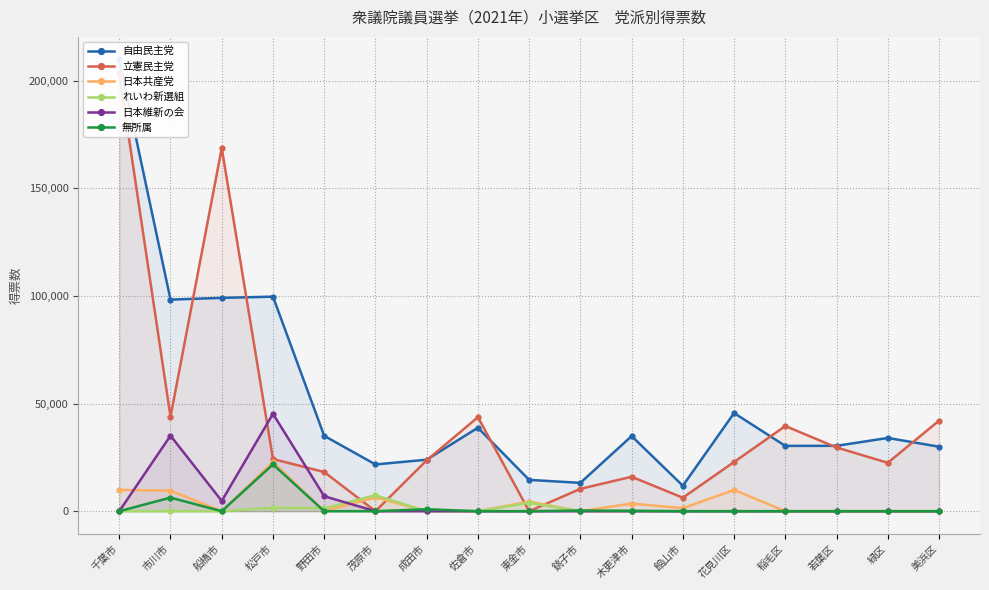

Where is 自由民主党 nearest to the value 110894?

松戸市